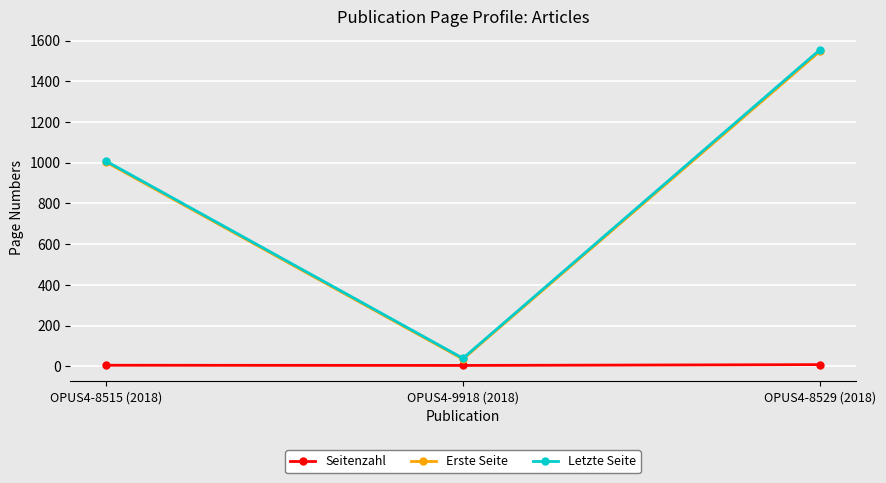

List the labels in order of Erste Seite value, smallest first.

OPUS4-9918 (2018), OPUS4-8515 (2018), OPUS4-8529 (2018)